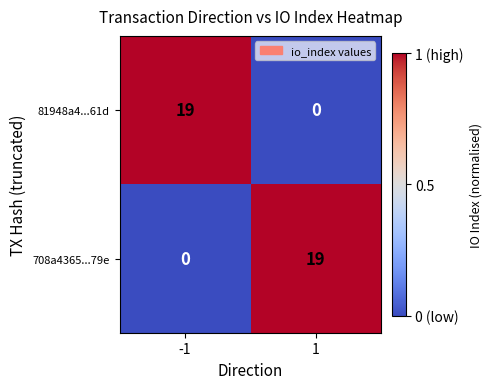

Count the number of categories in the chart.

2